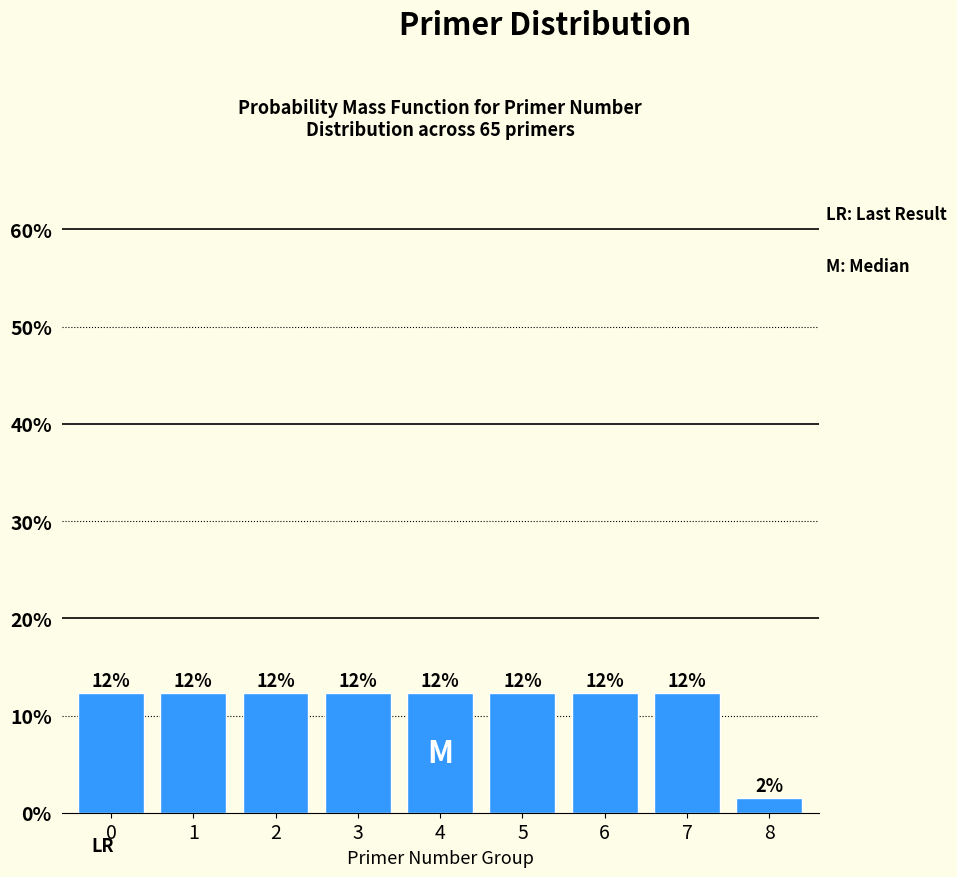

Are the bars horizontal?

No